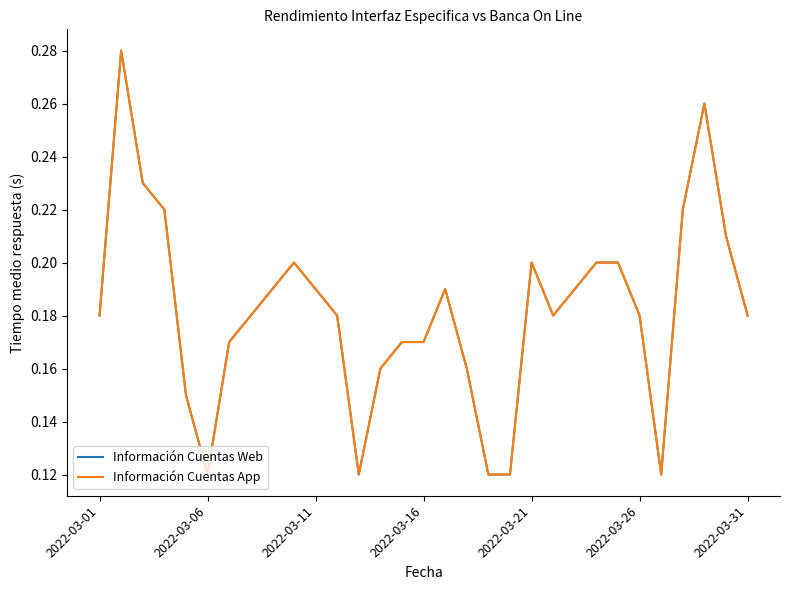

True or false: Información Cuentas Web has more than 1 interior local peaks.

True